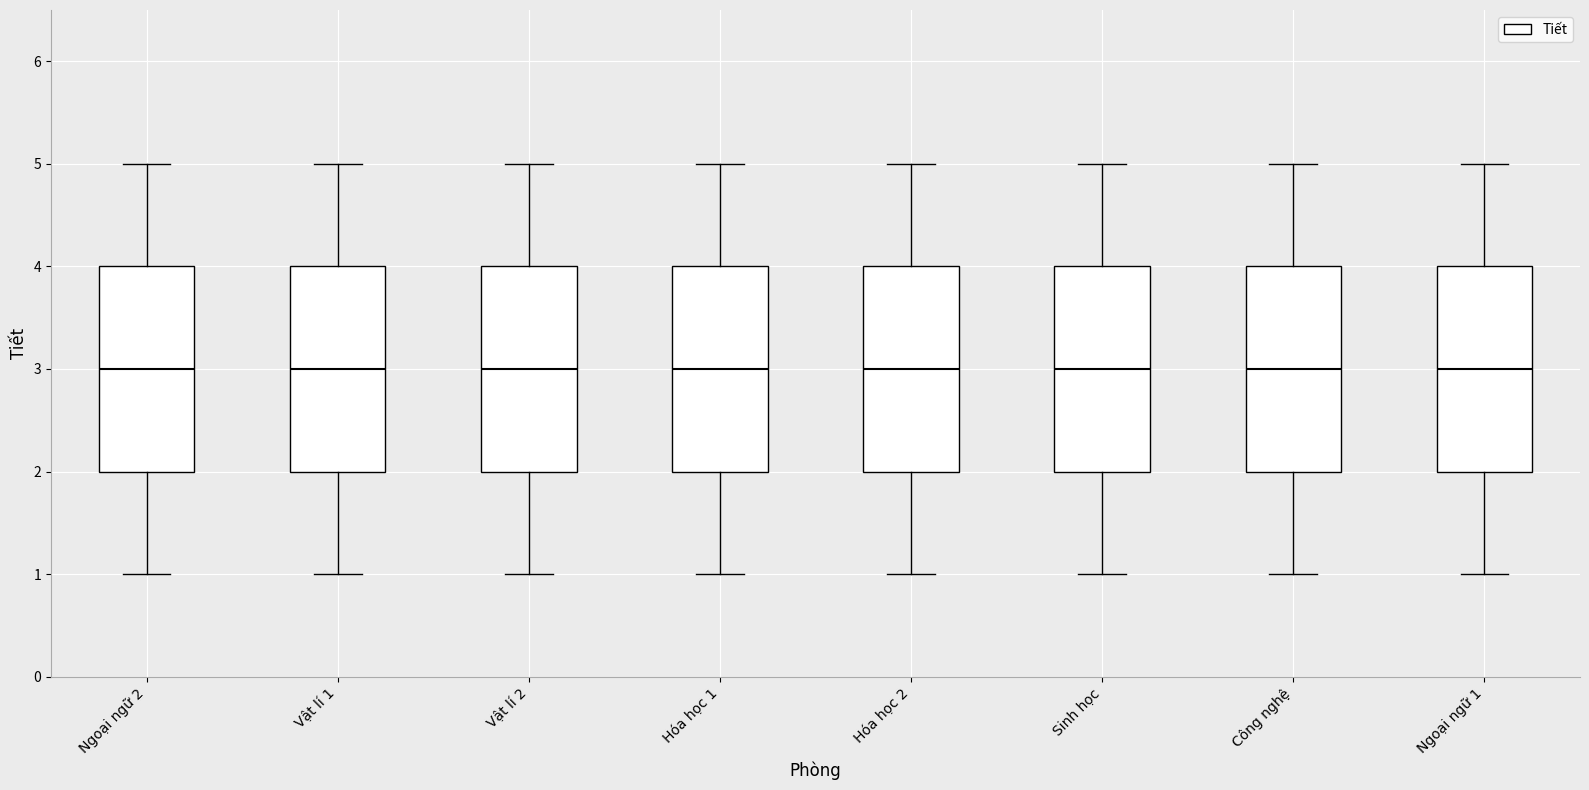

Reading left to right, transcribe this box plot: for each box, give where its median line is, the range the box spans, and where its two whiskers end, as read against the y-axis. The values are not printed on the chart, so give them approximately, as read against the axis.

Ngoại ngữ 2: median 3, box 2 to 4, whiskers 1 to 5
Vật lí 1: median 3, box 2 to 4, whiskers 1 to 5
Vật lí 2: median 3, box 2 to 4, whiskers 1 to 5
Hóa học 1: median 3, box 2 to 4, whiskers 1 to 5
Hóa học 2: median 3, box 2 to 4, whiskers 1 to 5
Sinh học: median 3, box 2 to 4, whiskers 1 to 5
Công nghệ: median 3, box 2 to 4, whiskers 1 to 5
Ngoại ngữ 1: median 3, box 2 to 4, whiskers 1 to 5